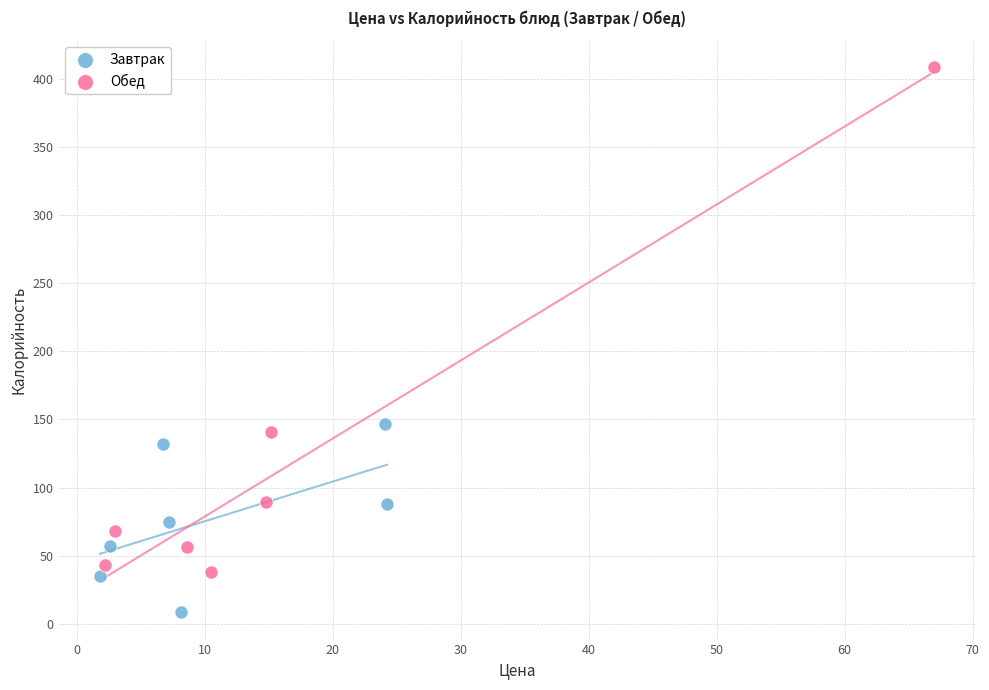

Which series reaches the minimum Y coordinate?

Завтрак